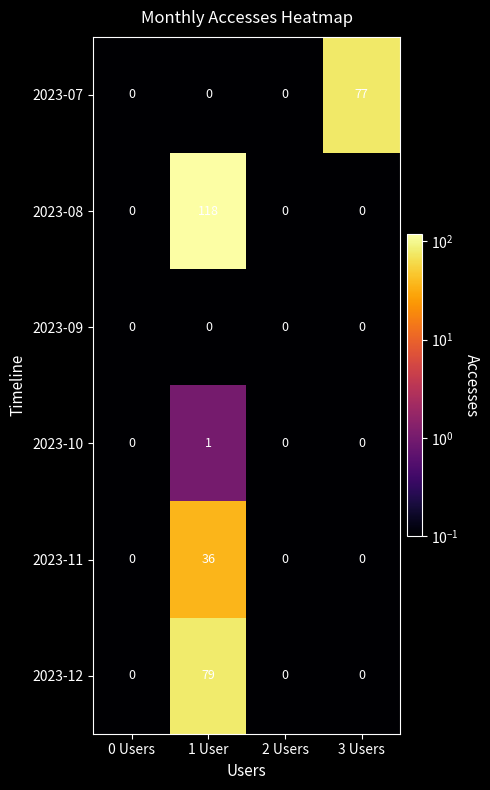

Is it true that 2023-07 equals 0 at 1 User?

True